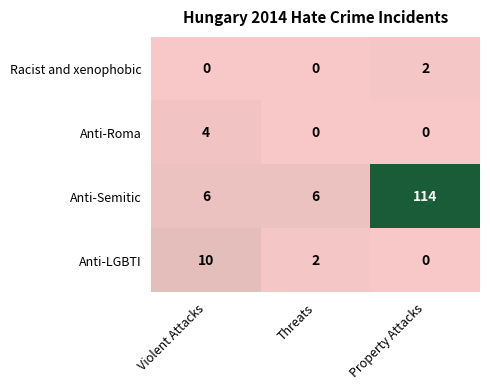

At how many categories does at least one series exceed 39?

1